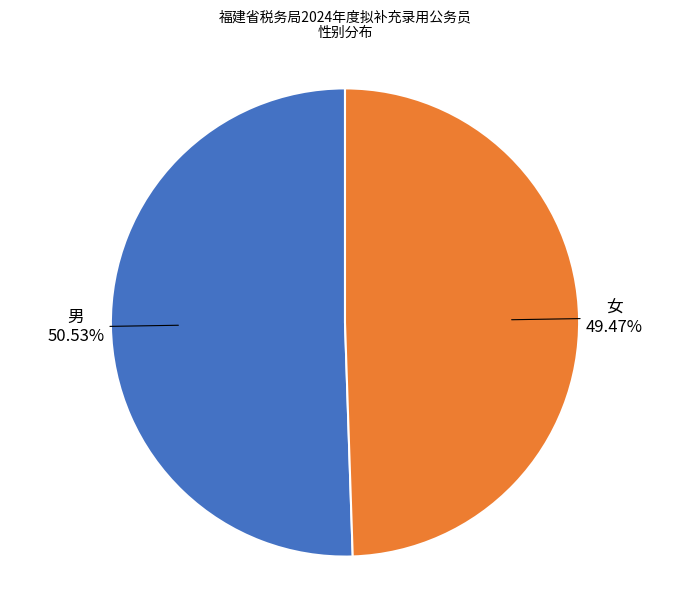

Which slice is the smallest?

女